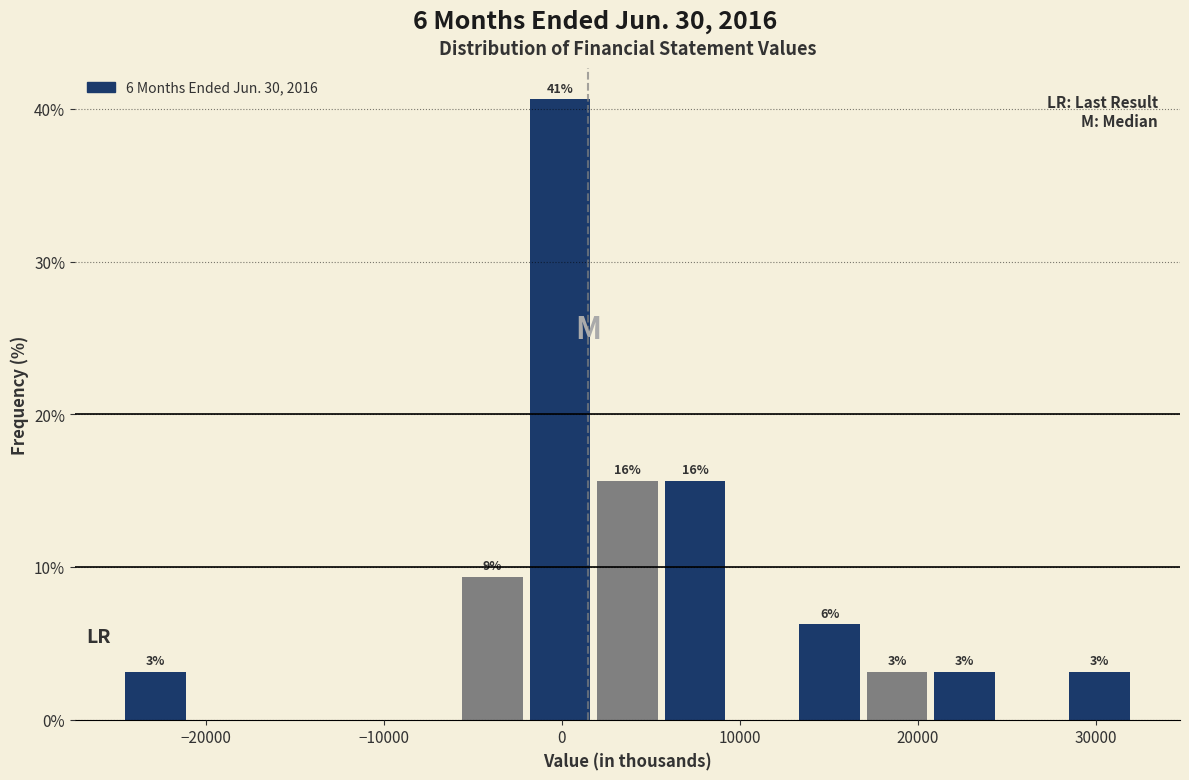

Around what value on the x-axis is the tallest bar? Give the approximate position of its centre, as read against the axis.

0